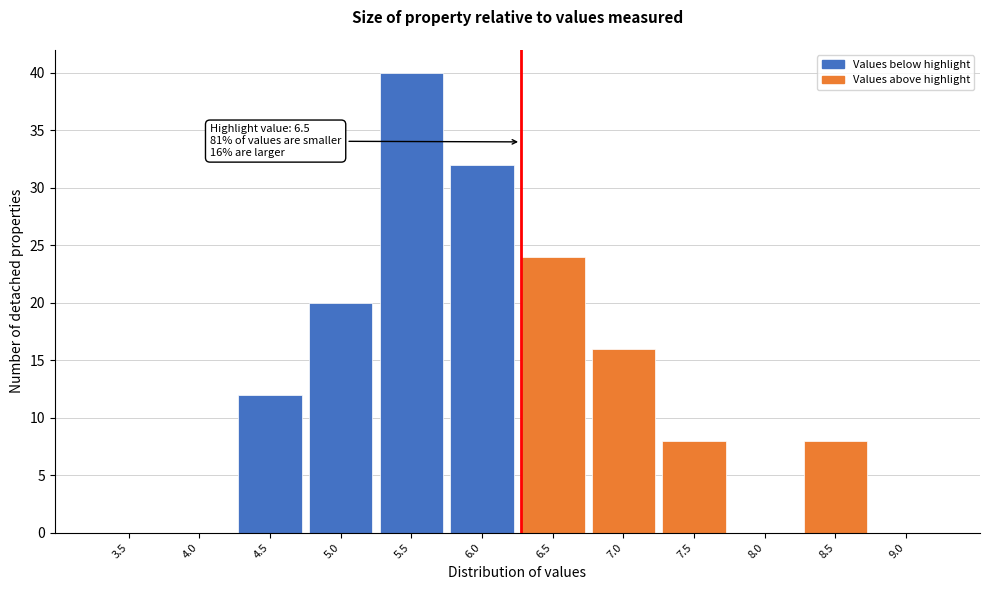

Reading right to left, transcribe all the data shown in this chart.

9.0=0	8.5=8	8.0=0	7.5=8	7.0=16	6.5=24	6.0=32	5.5=40	5.0=20	4.5=12	4.0=0	3.5=0